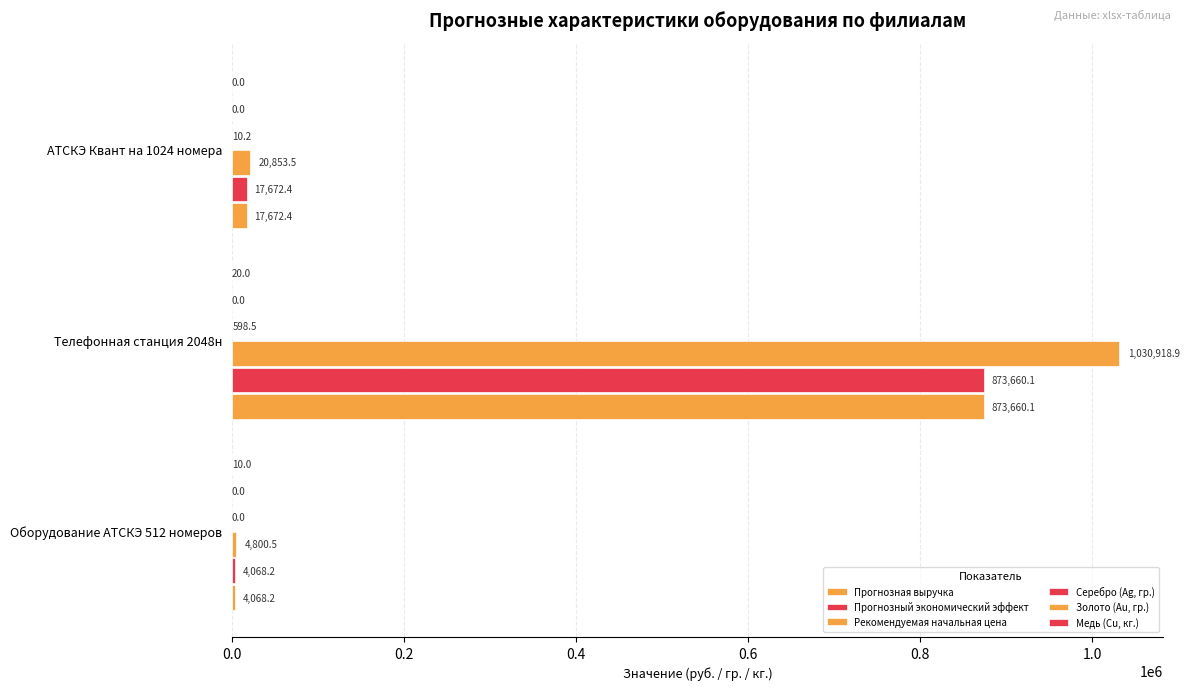

How many data points does each series have?

3